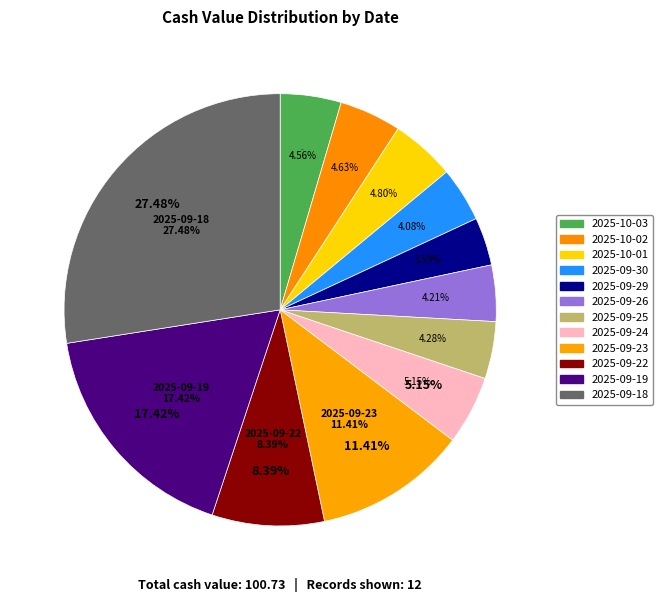

Does any single category account for the majority?

No